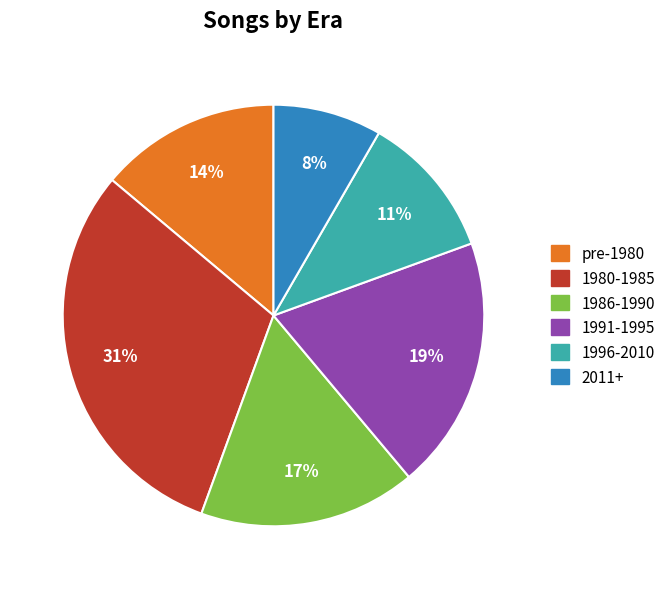

Rank the categories by value from highest to lowest.

1980-1985, 1991-1995, 1986-1990, pre-1980, 1996-2010, 2011+